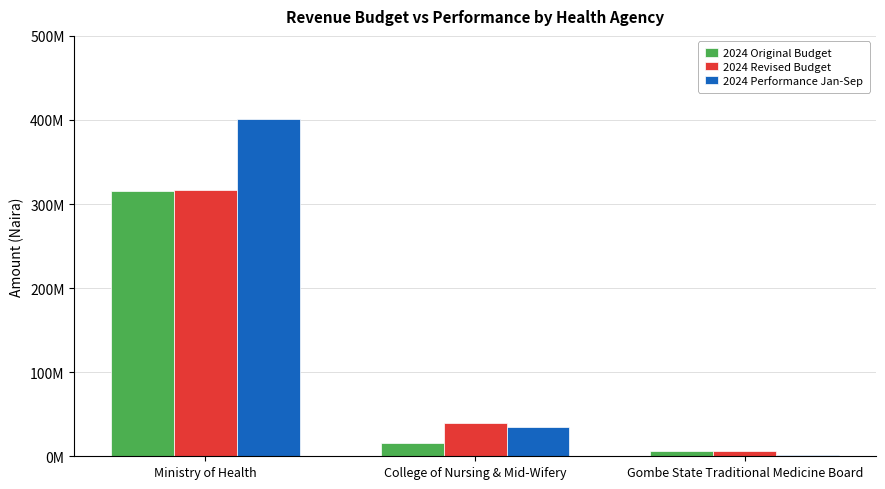

Is it true that 2024 Original Budget equals 6550000.0 at Gombe State Traditional Medicine Board?

True